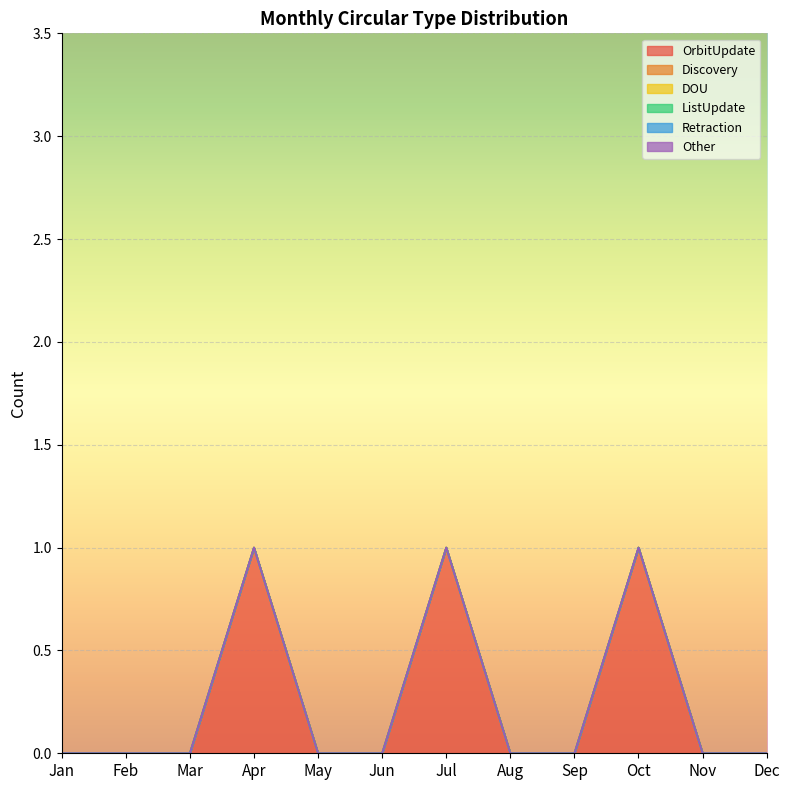

Which series has the largest range (max minus min)?

OrbitUpdate